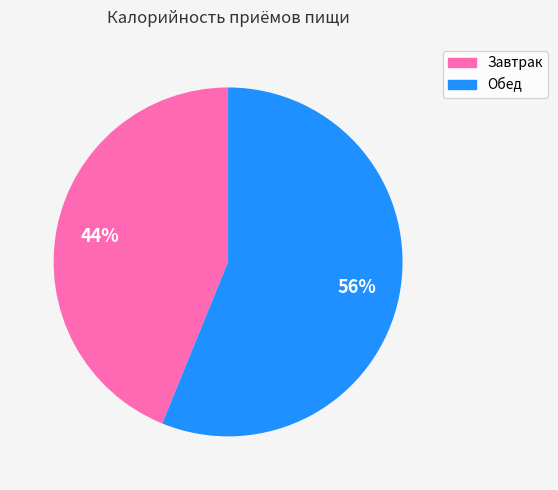

Which category has the smallest portion of the pie?

Завтрак